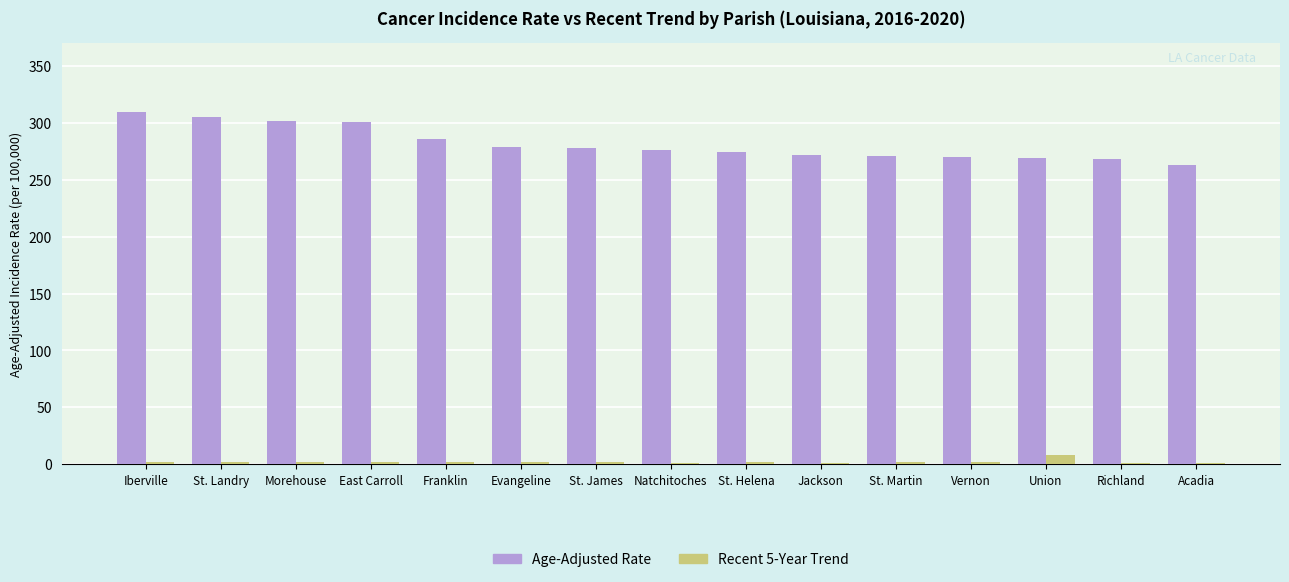

What is the sum of all Age-Adjusted Rate values?

4225.4